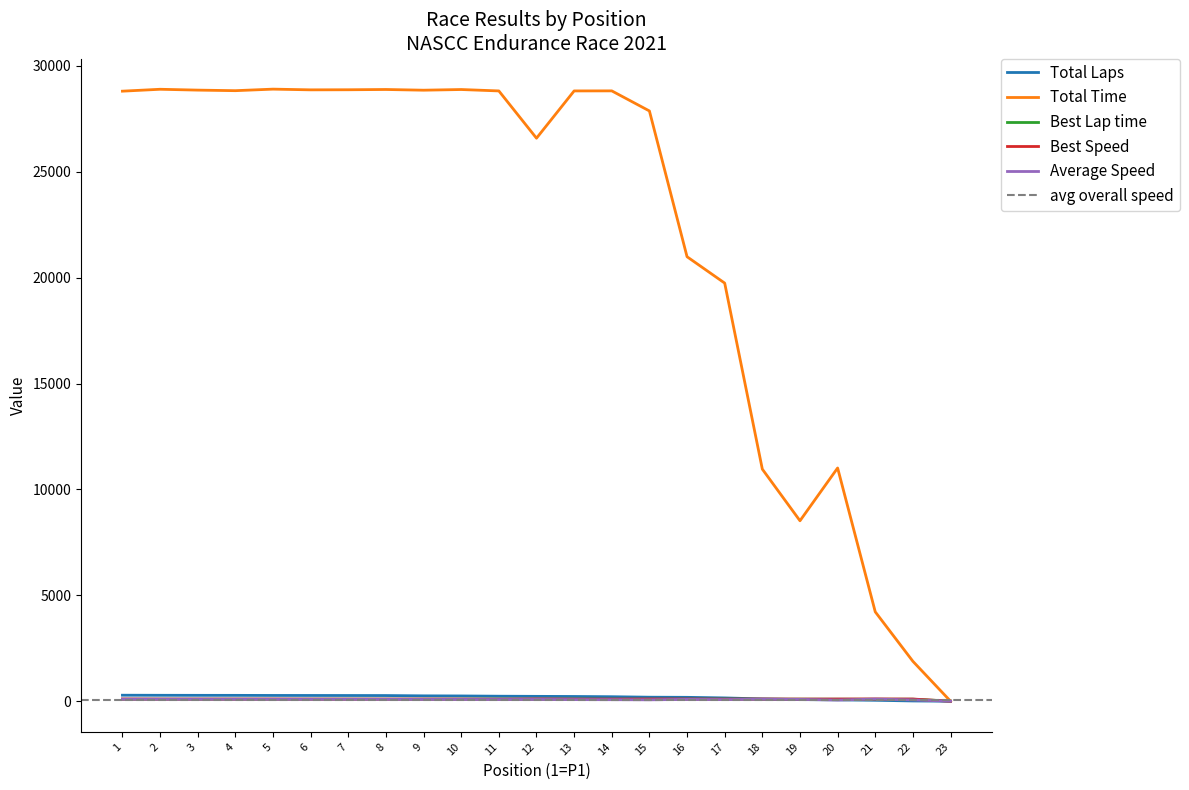

How many data points in Total Time are above 28819?

12